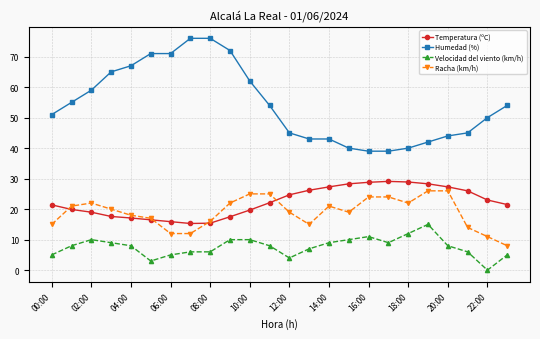

What is the maximum value shown in the chart?

76.0